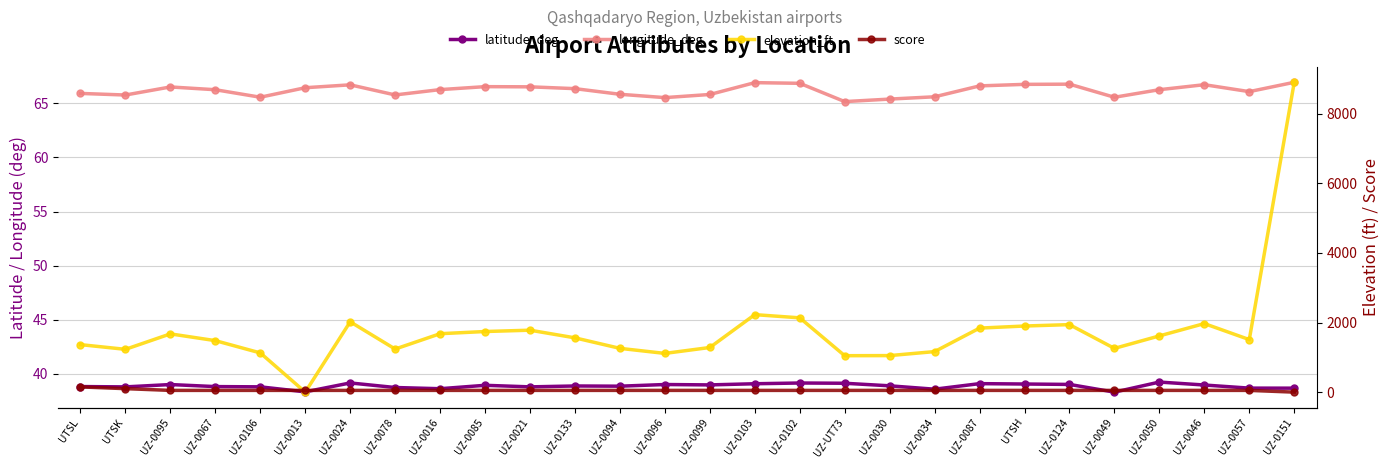

What is the total value across all series at UZ-0085?

1897.5